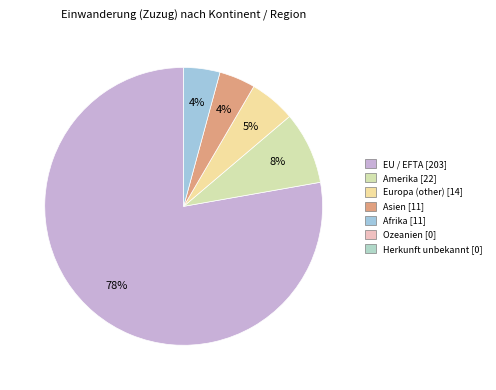

Count the number of slices in the pie.

5